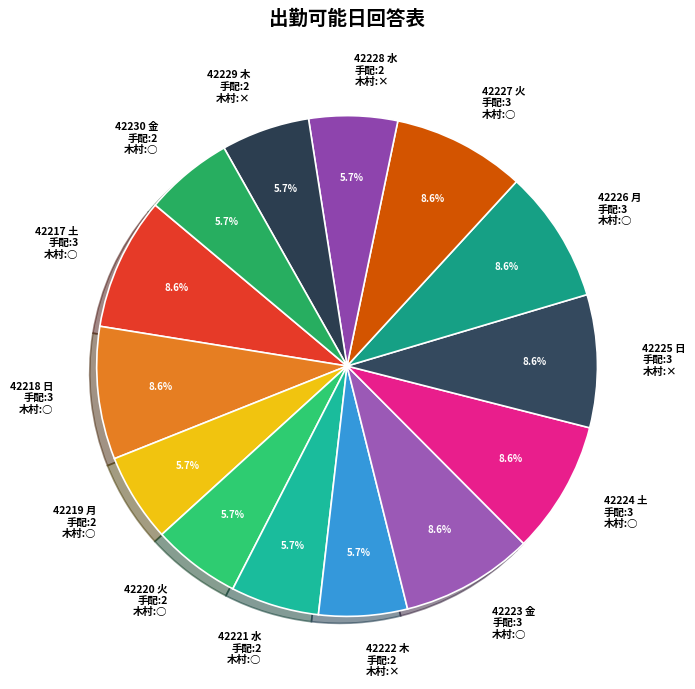

Is 42217 土 the majority of the pie?

No